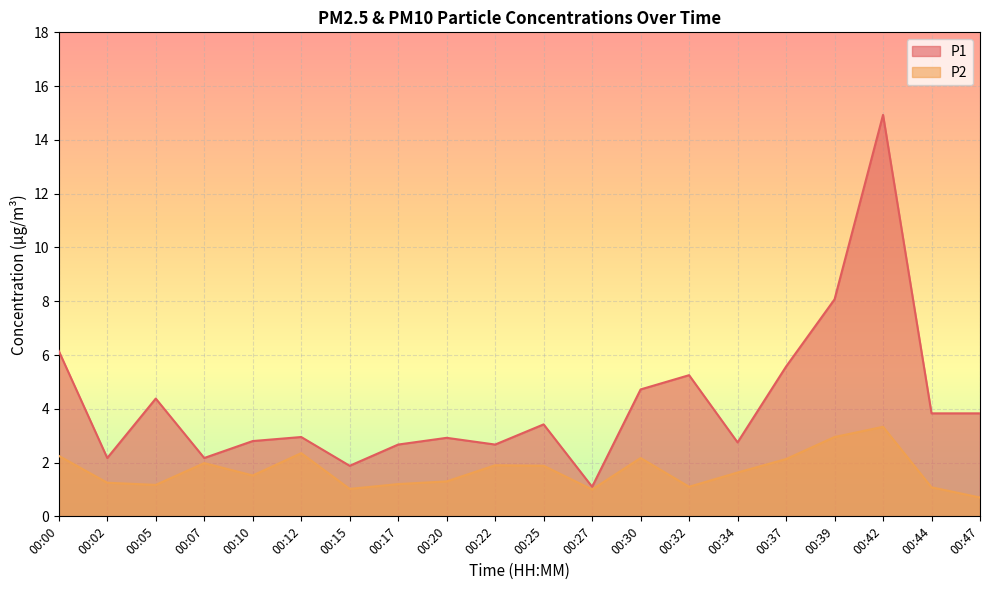

Which series has the largest total across all categories?

P1